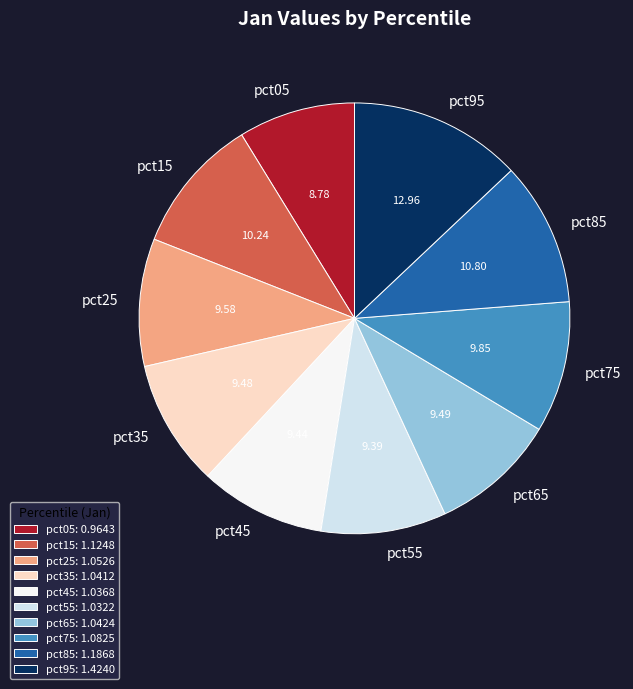

Is the sum of pct45 and pct35 greater than half?

No